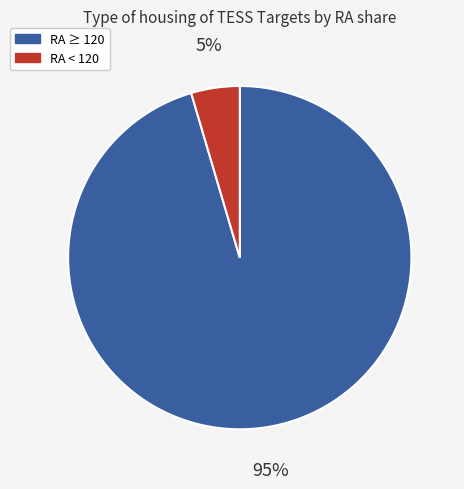

How many slices are in this pie chart?

2